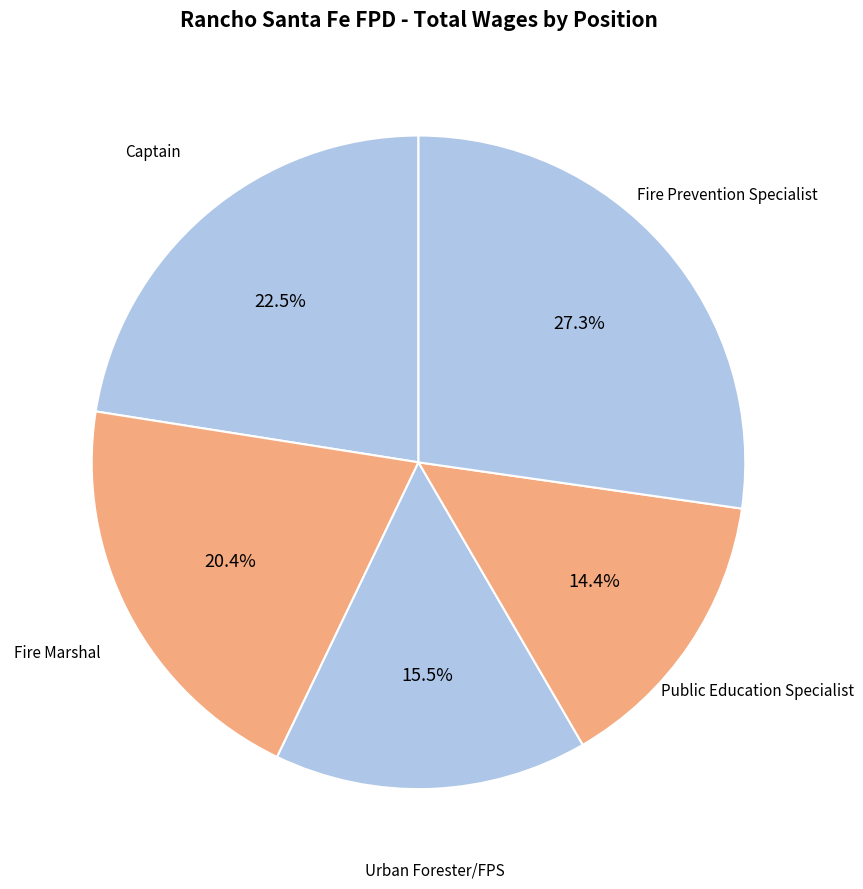

To the nearest percent, what is the average slice percentage?

20%